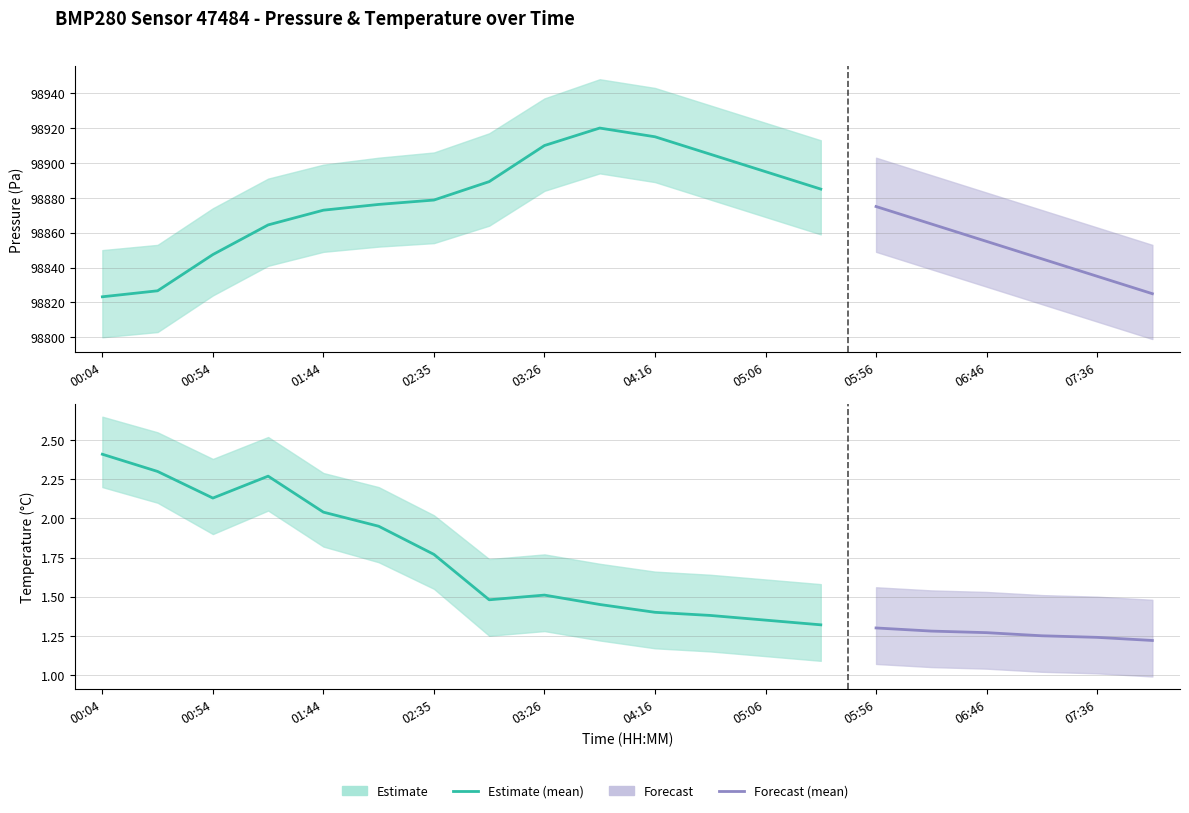

What is the label of the 2nd point from the right?

07:36